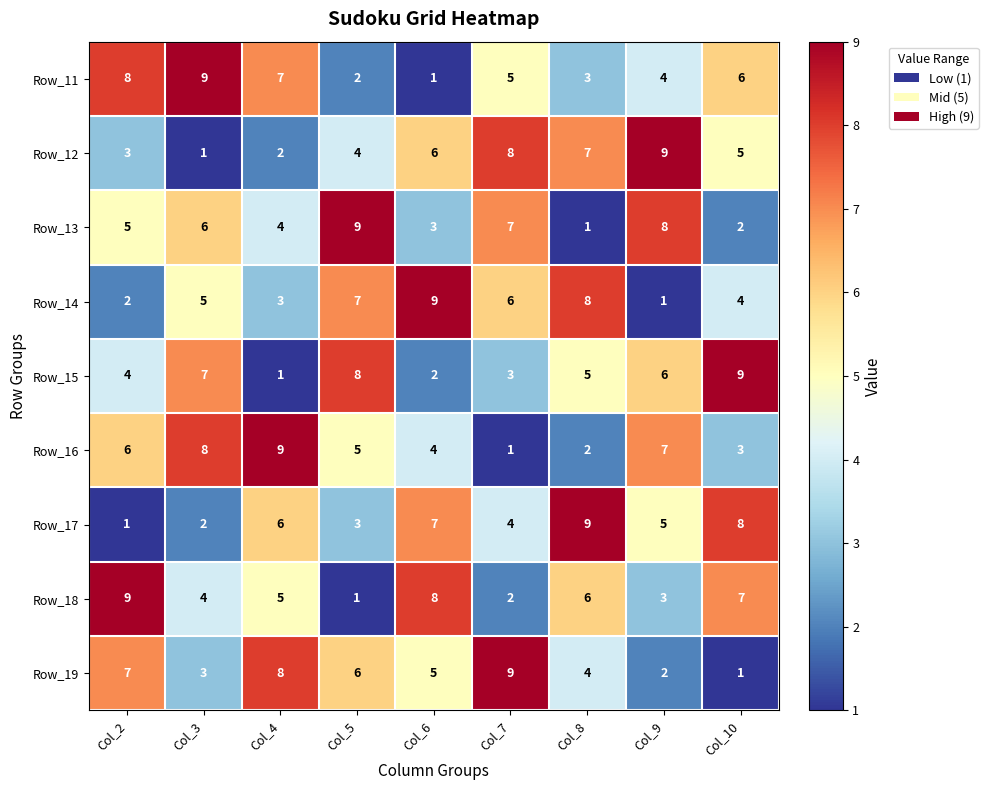

How many data points does each series have?

9